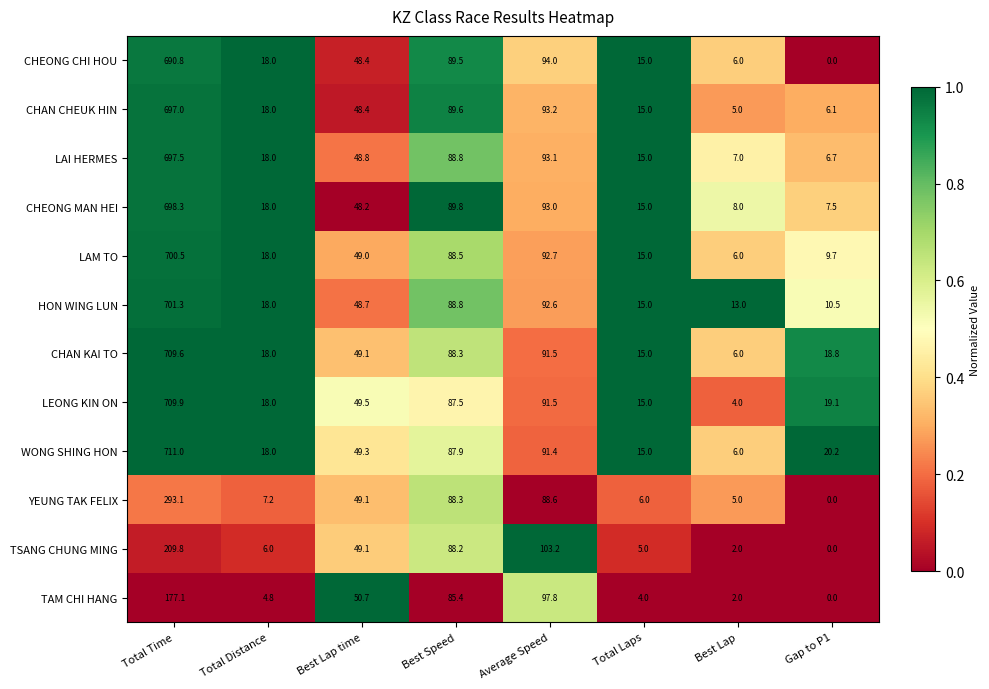

What is the difference between the second highest and minimum values in the TSANG CHUNG MING series?

103.2